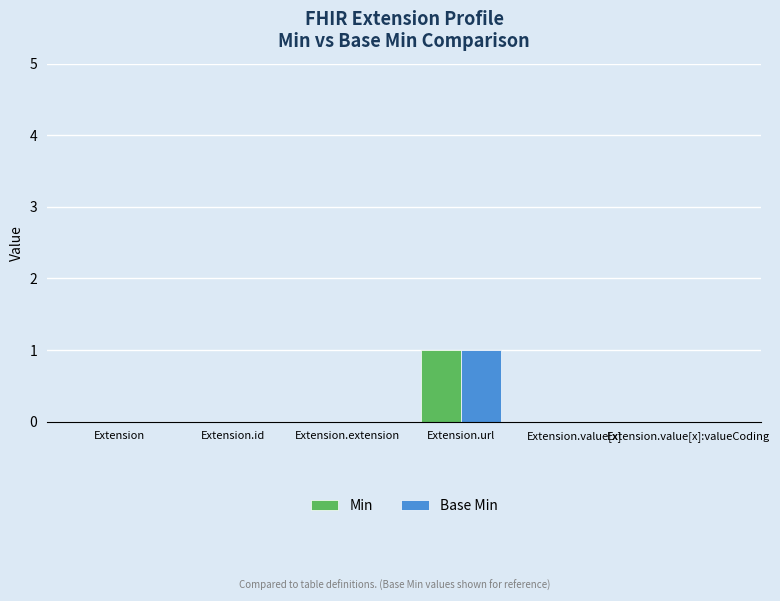

At which label does Min reach its peak?

Extension.url